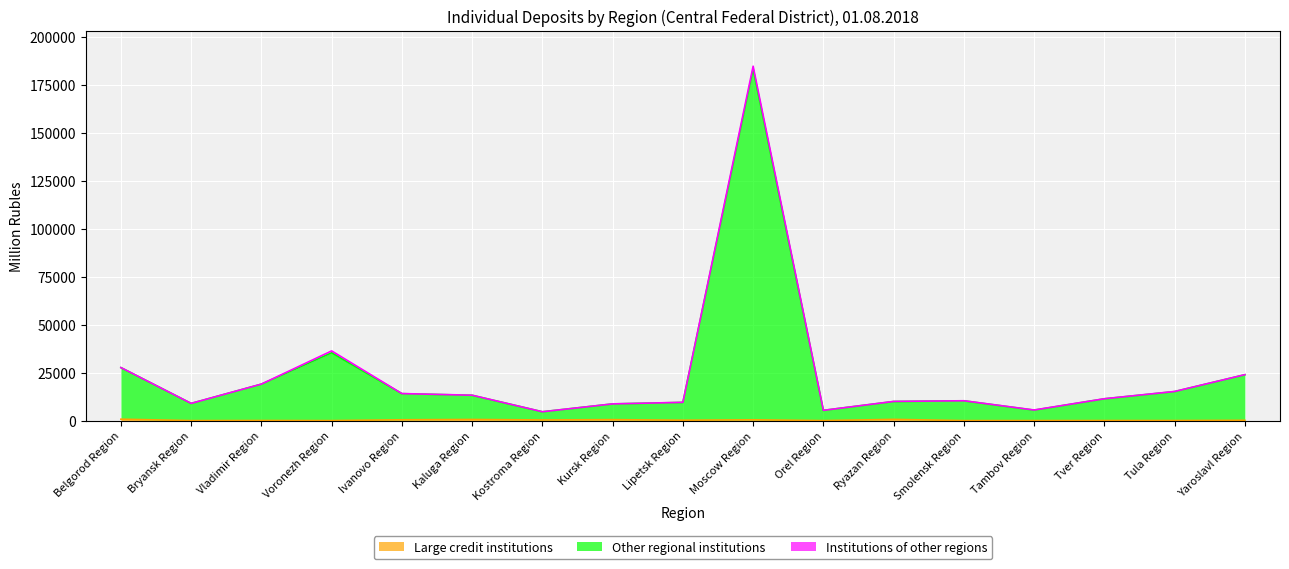

At which label is Large credit institutions closest to 367?

Kostroma Region